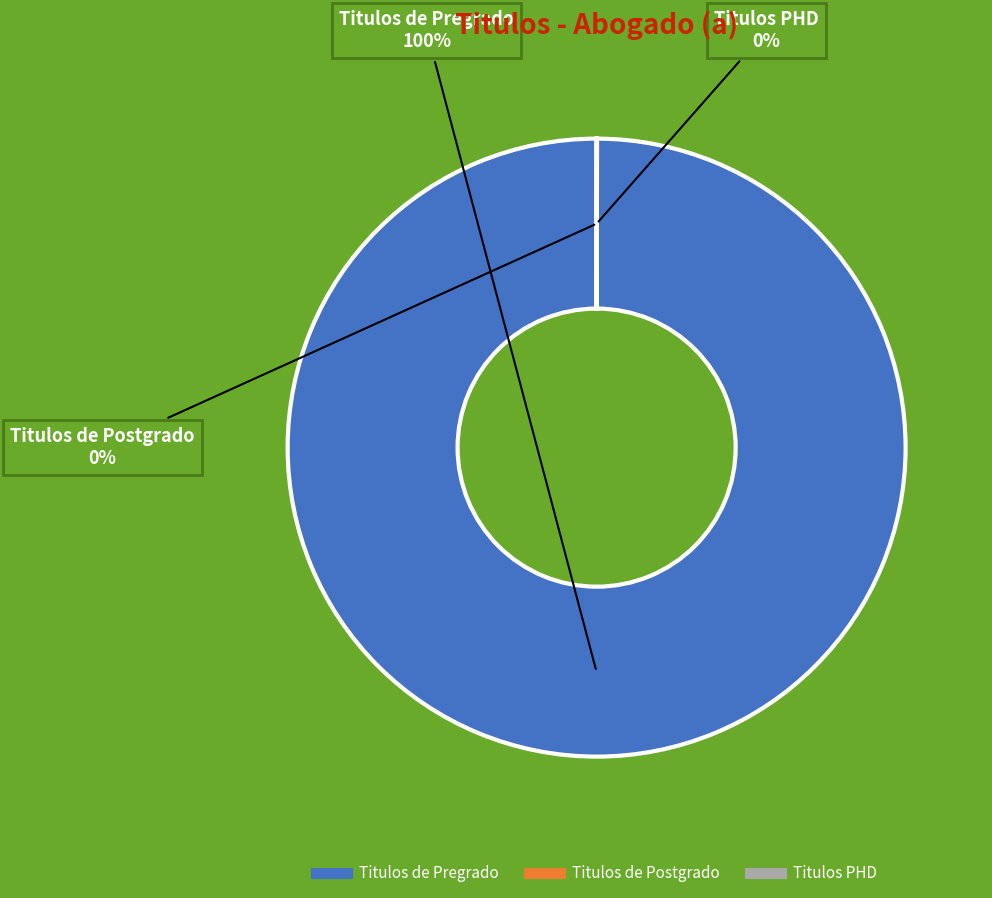

Which slice is the largest?

Titulos de Pregrado